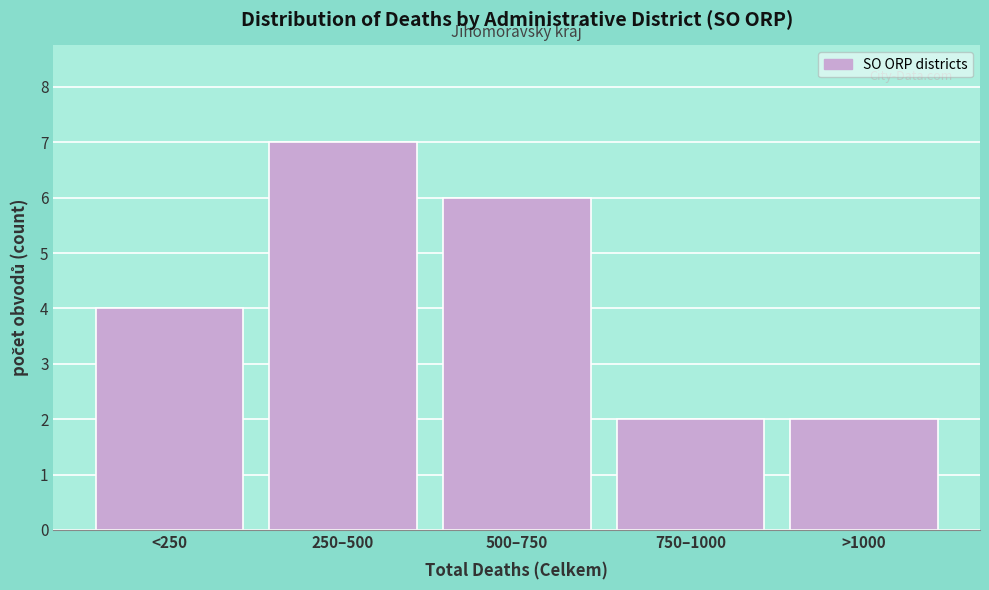

Reading right to left, extract all data points from this chart.

>1000=2	750–1000=2	500–750=6	250–500=7	<250=4